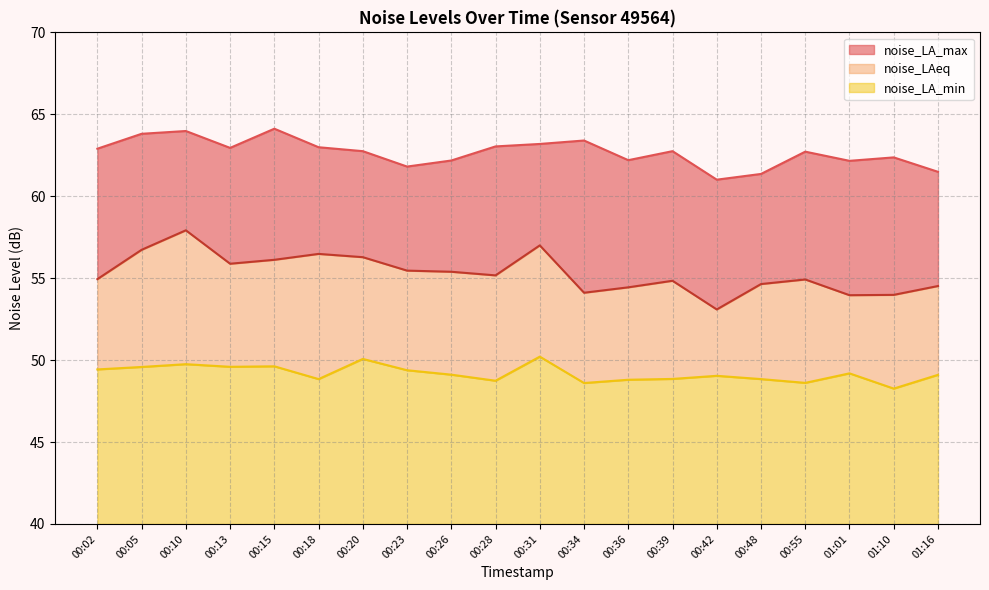

What is the approximate value of noise_LAeq at 00:42?

53.1